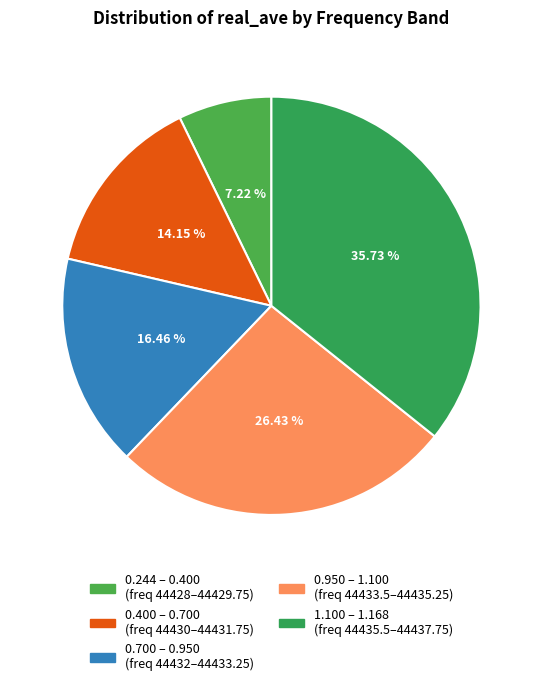

Count the number of slices in the pie.

5